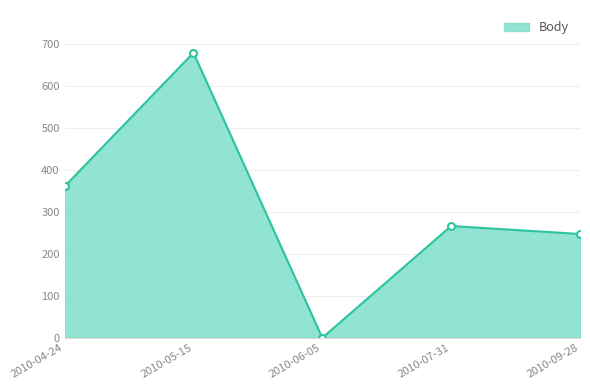

The chart shows a value of 266 at 2010-07-31. True or false?

True